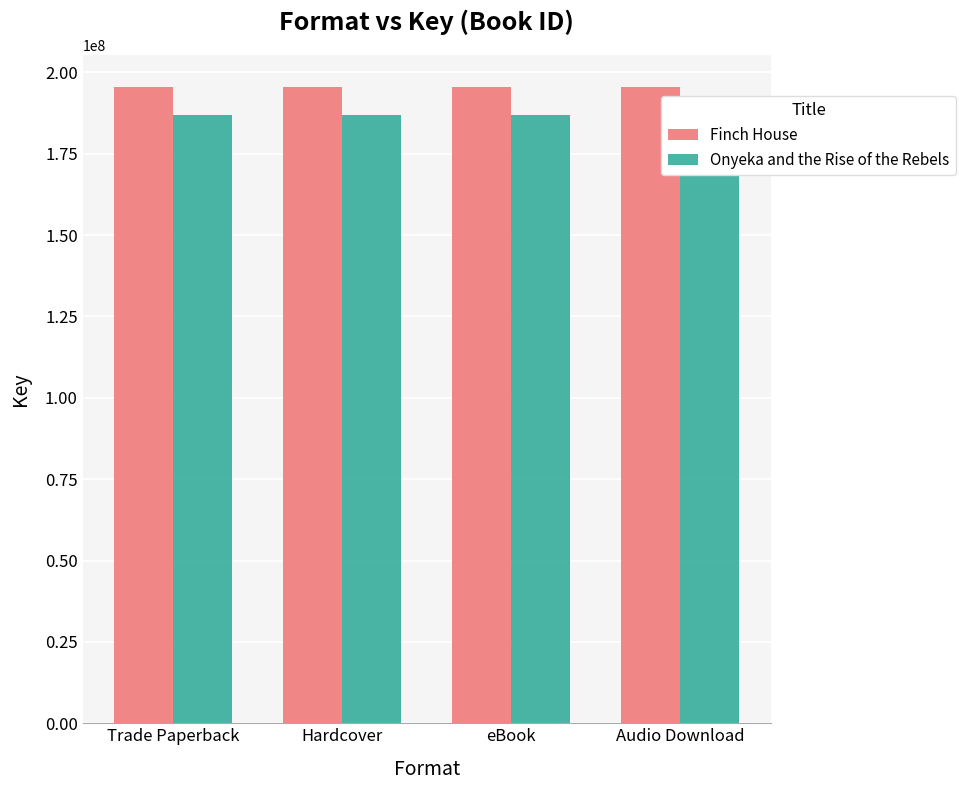

Reading left to right, list all the values displayed in this chart.

Finch House: Trade Paperback=195457305	Hardcover=195457305	eBook=195457305	Audio Download=195457305
Onyeka and the Rise of the Rebels: Trade Paperback=186854031	Hardcover=186854031	eBook=186854031	Audio Download=186854031